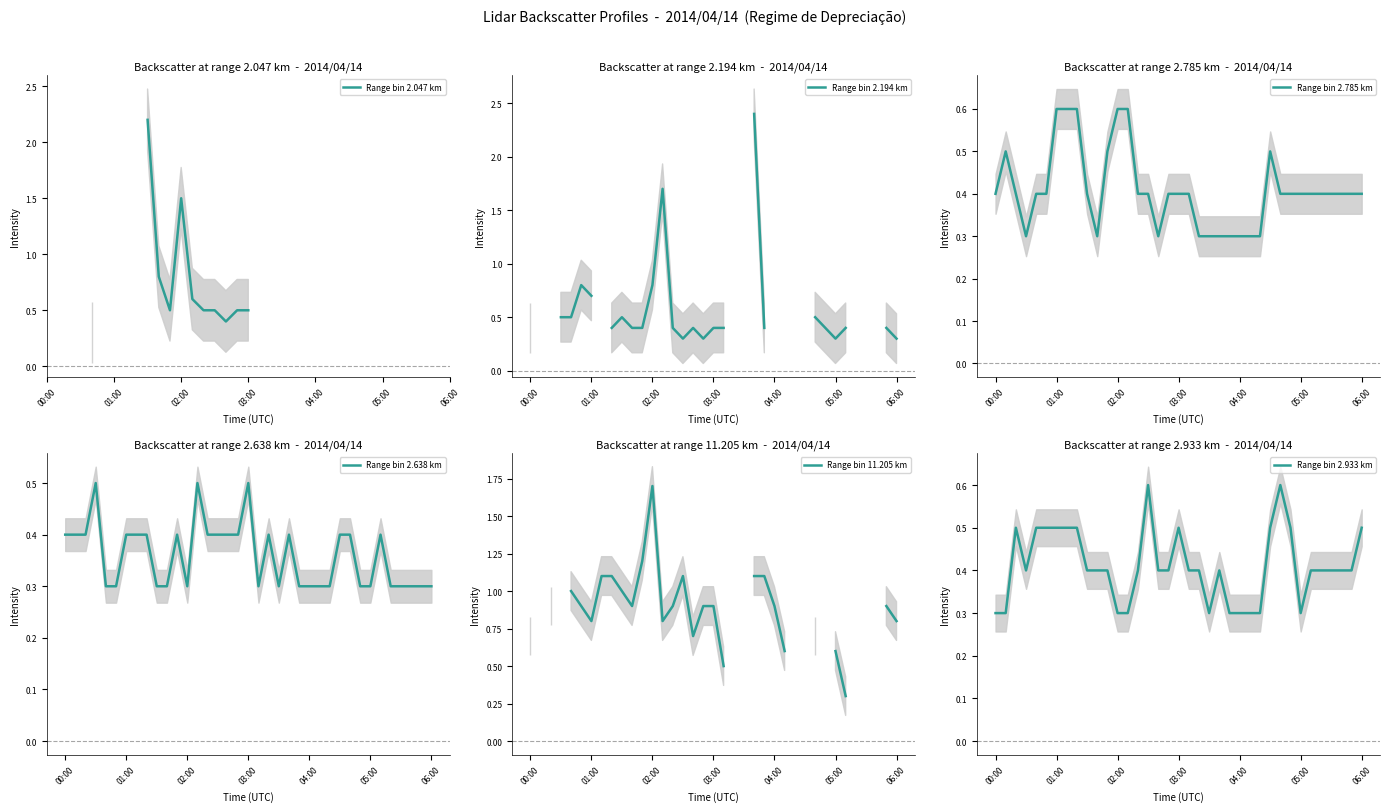

Between 33 and 34, which series saw the biggest shift?

Range bin 2.785 km